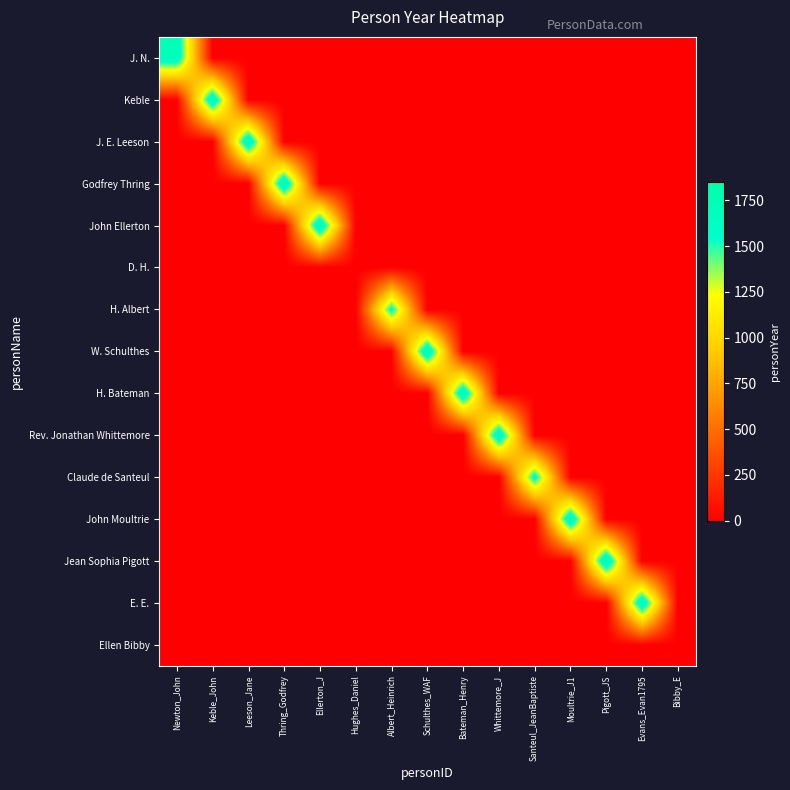

At how many categories does at least one series exceed 450?

13